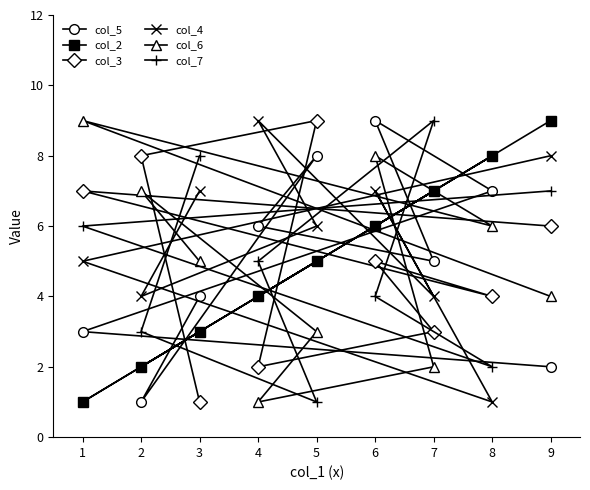

Between 3 and 9, which series saw the biggest shift?

col_2